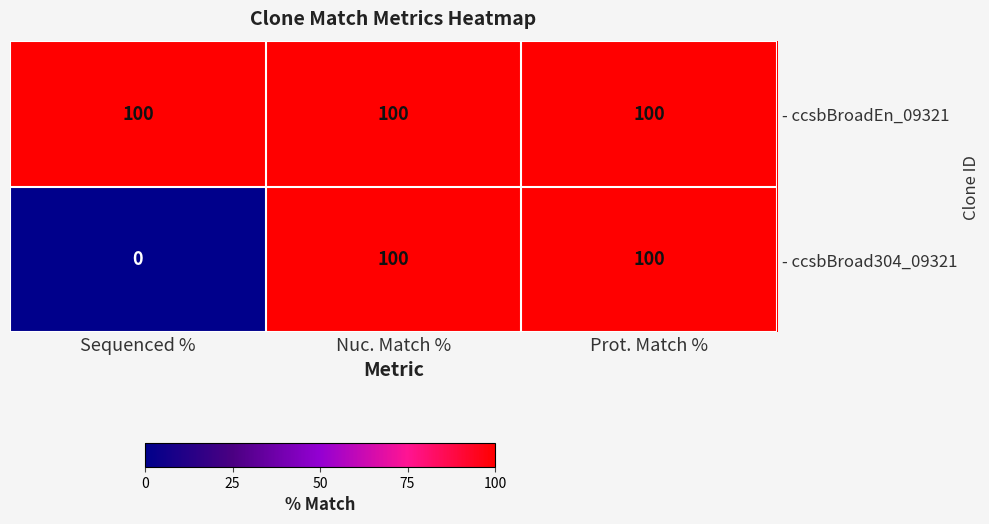

Is it true that - ccsbBroad304_09321 equals 0 at Sequenced %?

True